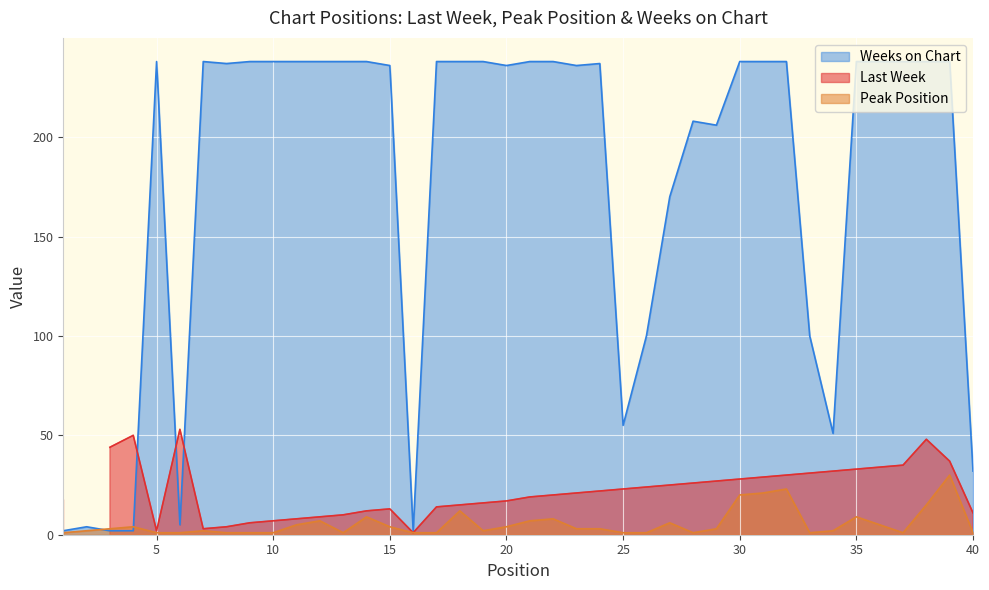

The Weeks on Chart series shows 81 at 25. True or false?

False